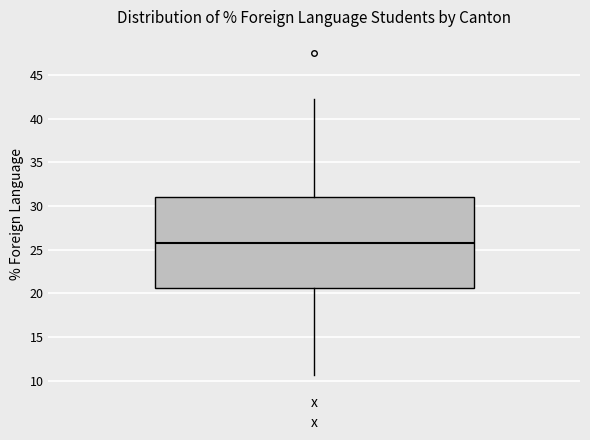

Where does the median line of the box for x sit on the y-axis? The values are not printed on the chart, so give them approximately, as read against the axis.

26.0